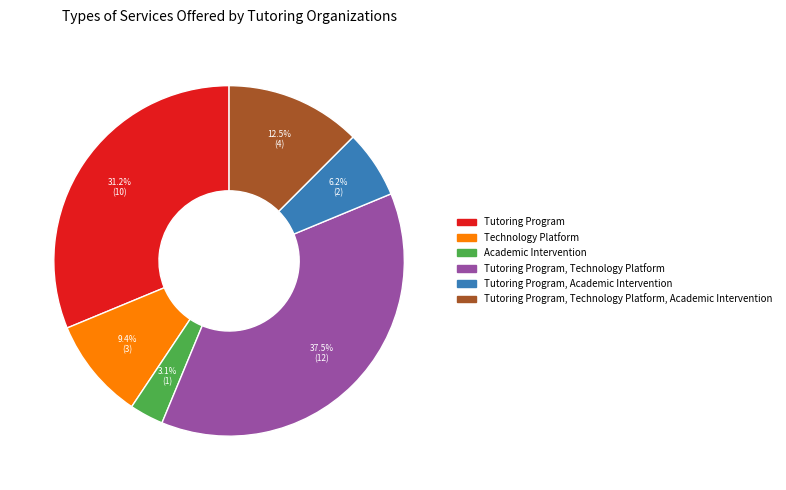

Is Tutoring Program, Technology Platform, Academic Intervention the majority of the pie?

No